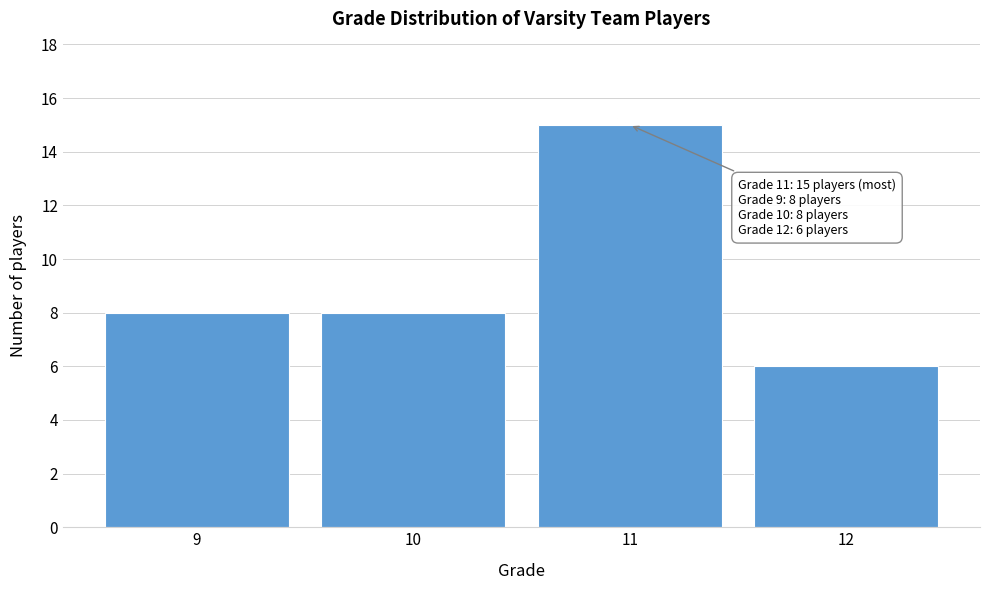

Reading left to right, transcribe all the data shown in this chart.

9=8	10=8	11=15	12=6